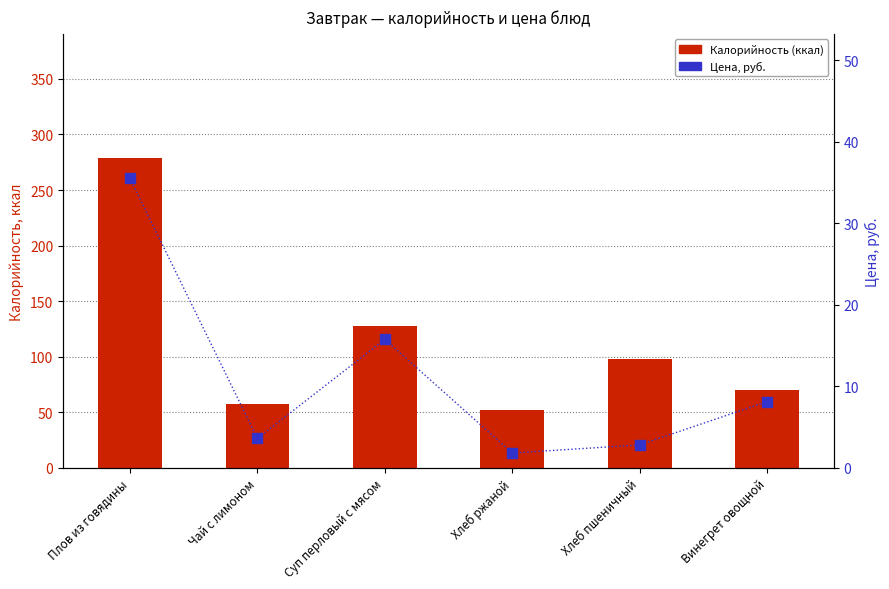

Which series contains the highest Y value?

Калорийность (ккал)